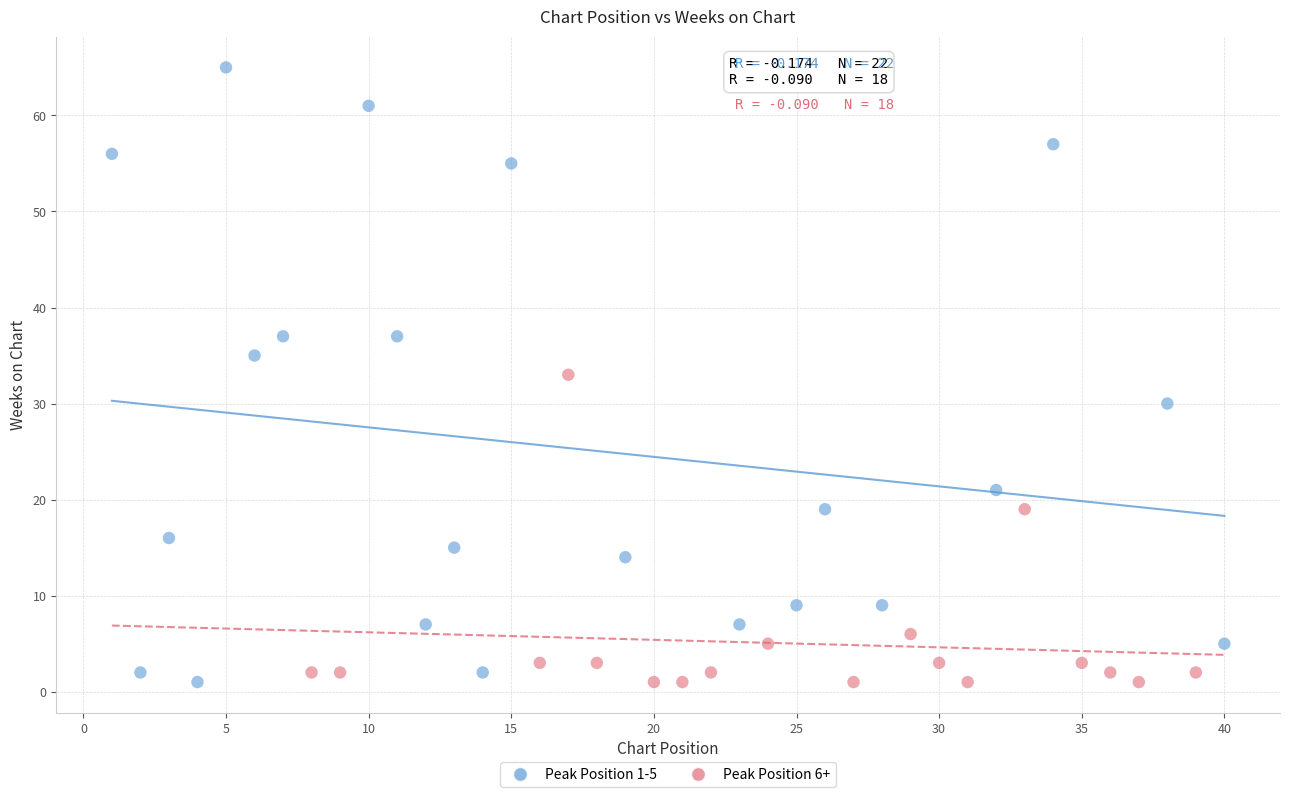

Which series contains the highest Y value?

Peak Position 1-5